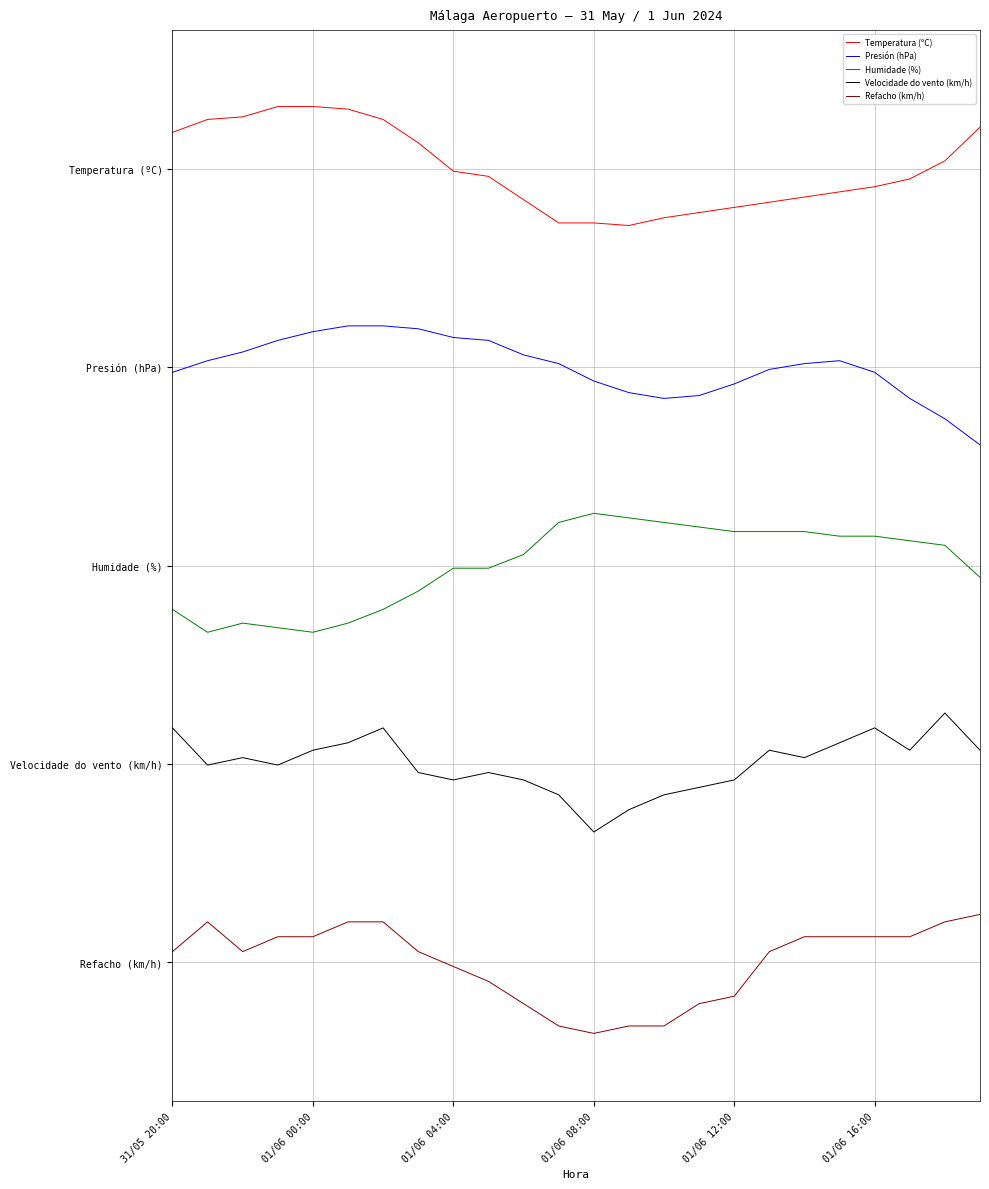

Which label corresponds to the largest value in the chart?

01/06 08:00